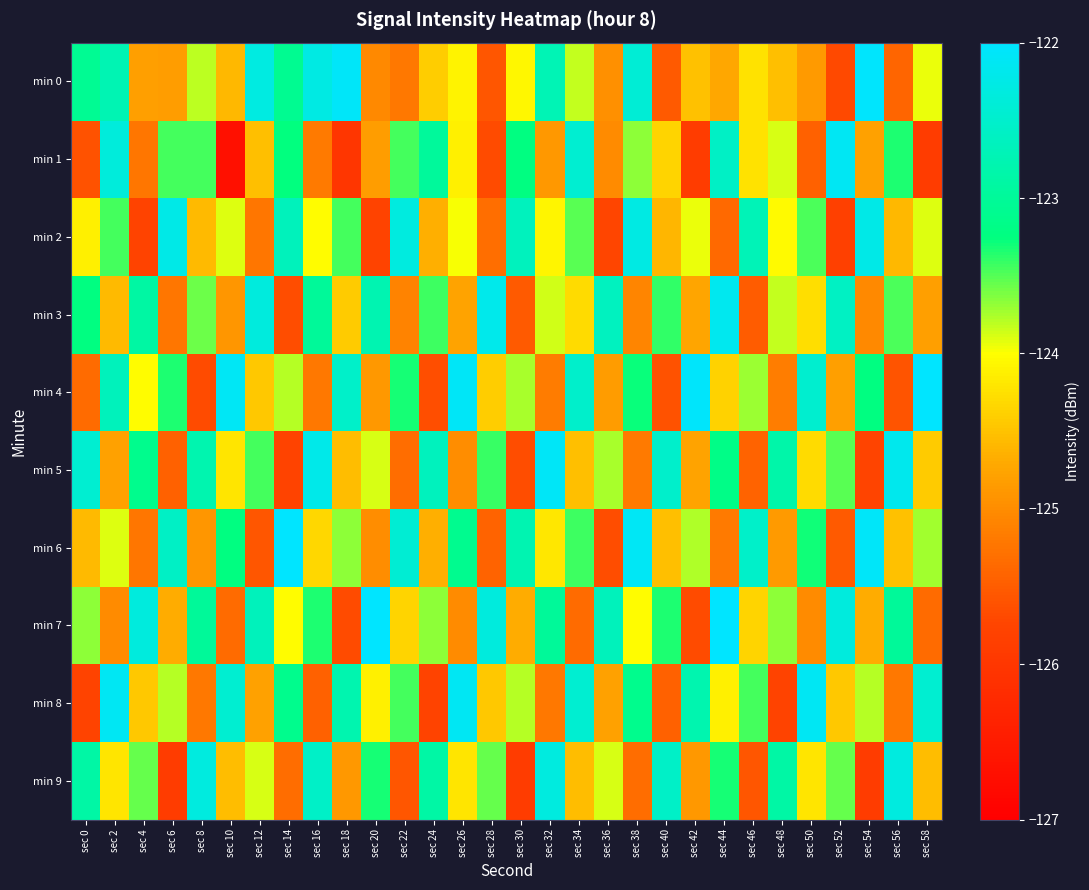

Rank the series by their maximum value, from lowest to highest.

min 9, min 2, min 3, min 1, min 8, min 5, min 0, min 4, min 7, min 6